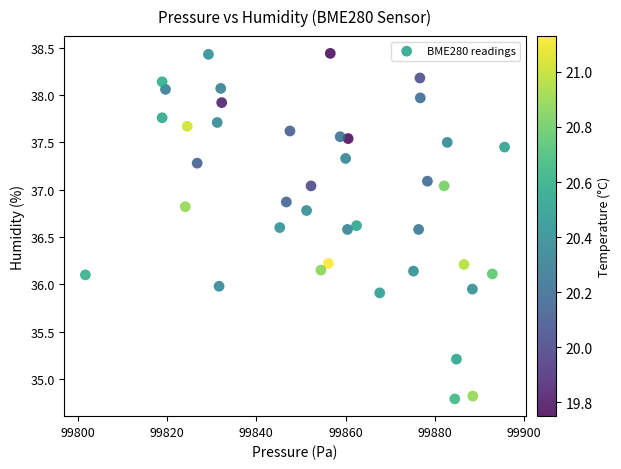

What is the range of X values (max minus min)?

93.9